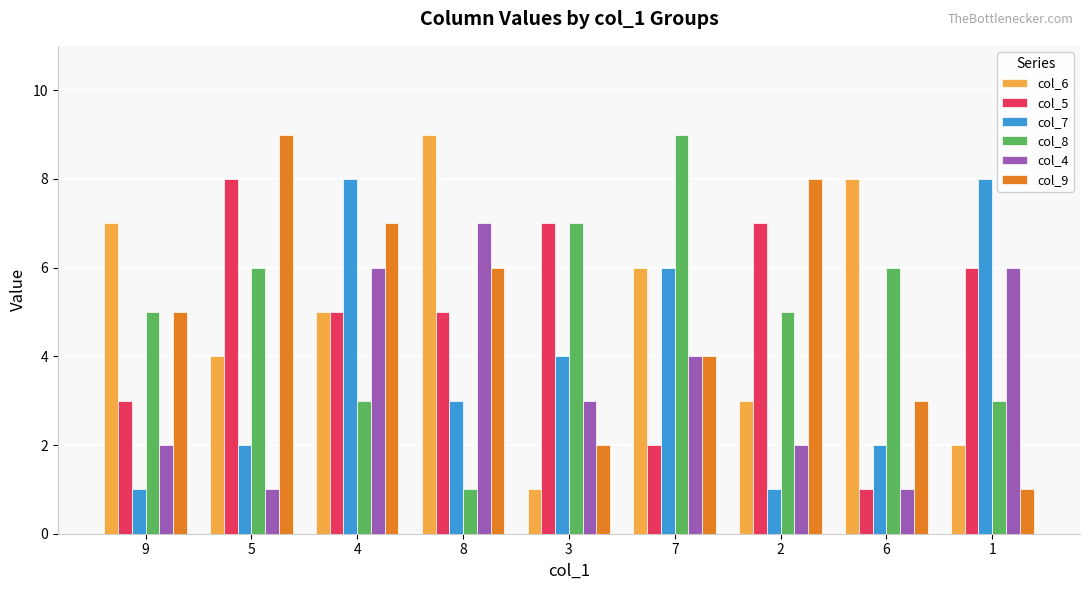

What is the average value of the col_6 series?

5